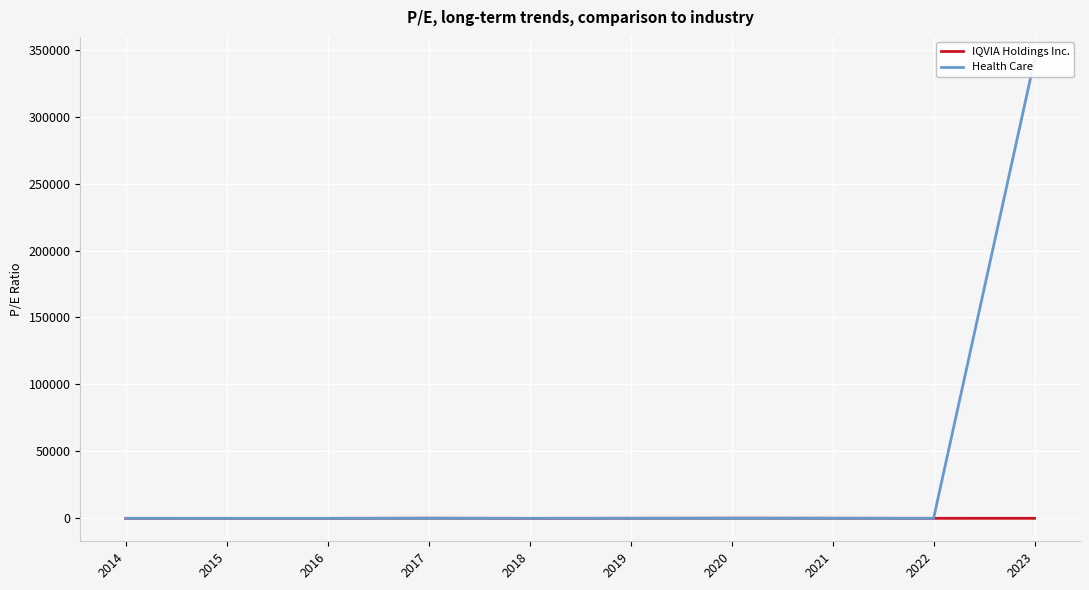

Which series changed the most between 2016 and 2018?

Health Care